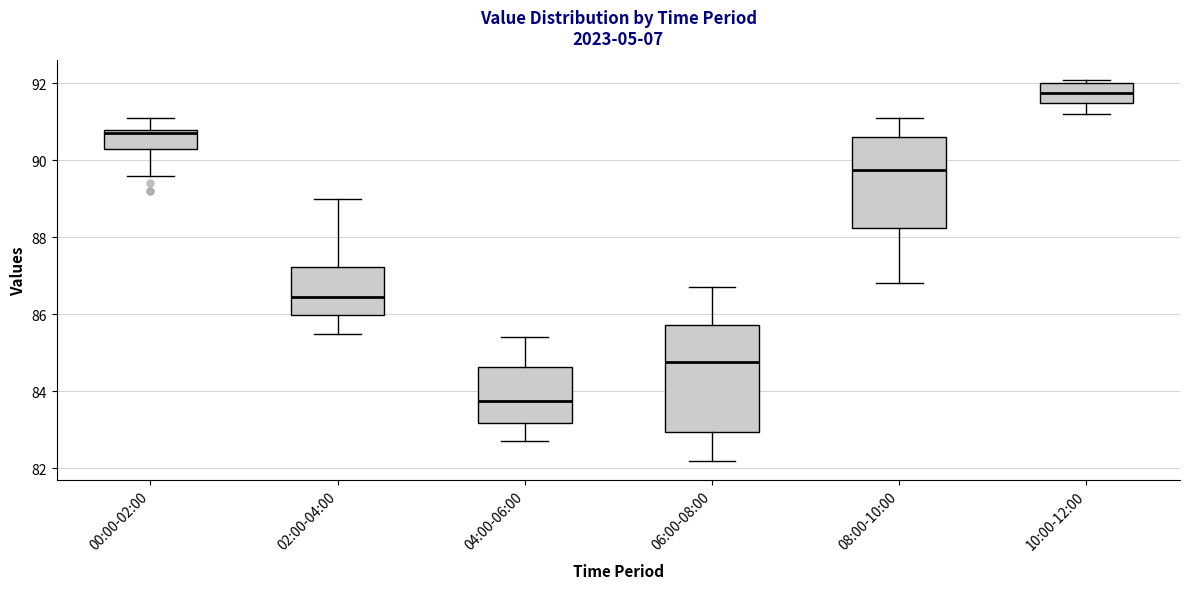

Which box is the tallest, from its lower edge to its upper edge?

06:00-08:00